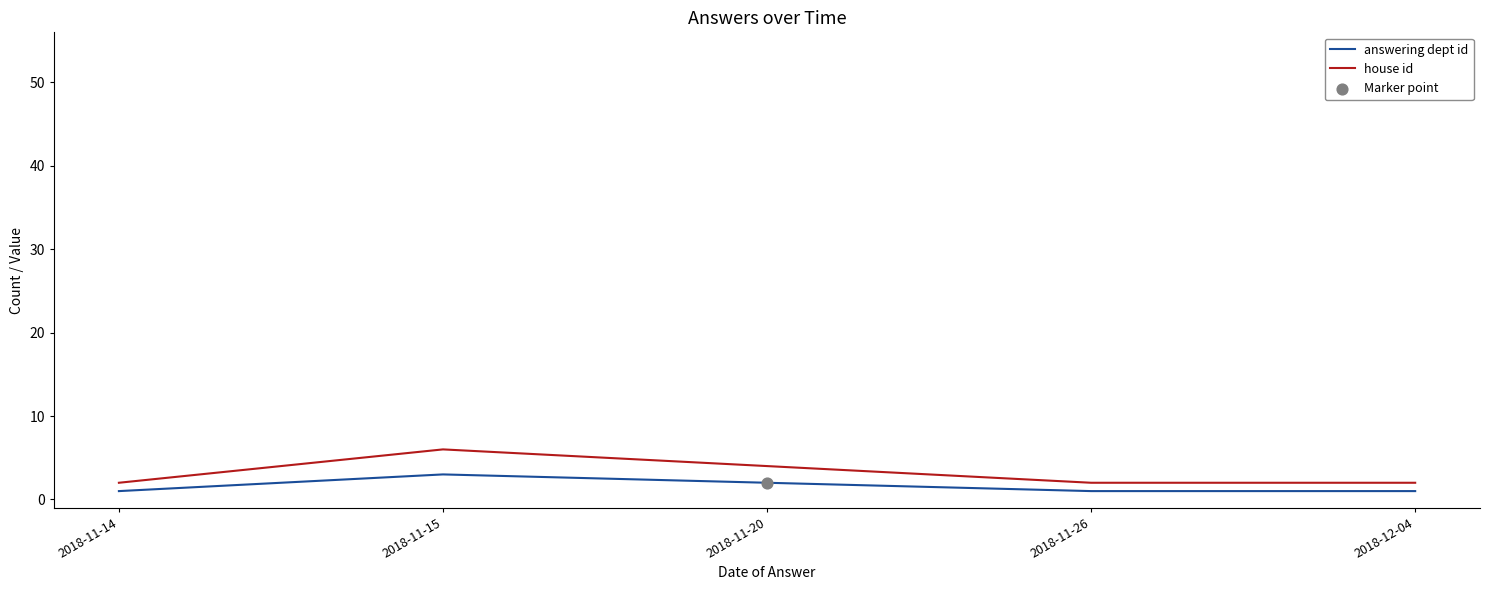

Which series has the widest spread of values?

house id